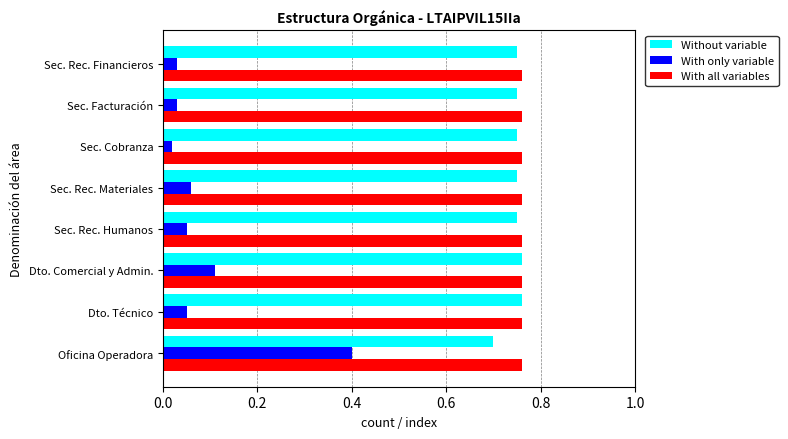

What is the sum of the With all variables values at Sec. Facturación and Sec. Cobranza?

1.5